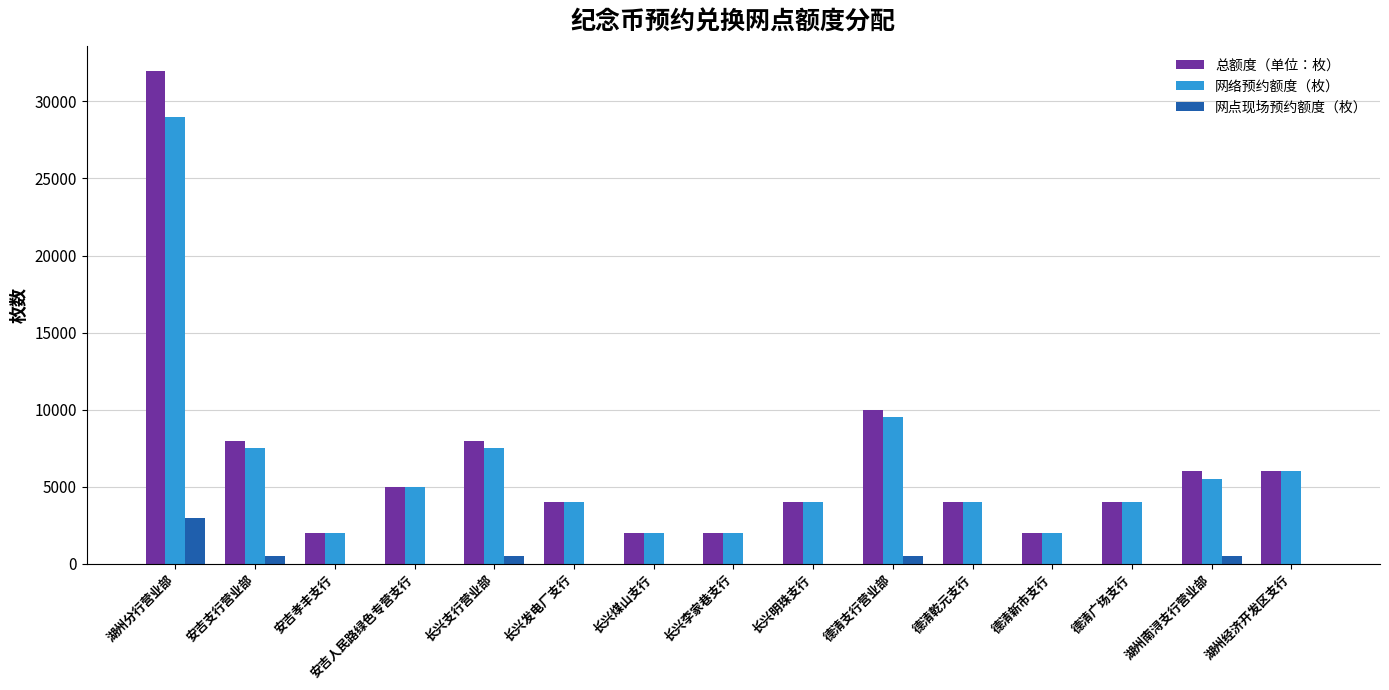

What is the sum of the 网络预约额度（枚） values at 德清广场支行 and 长兴煤山支行?

6000